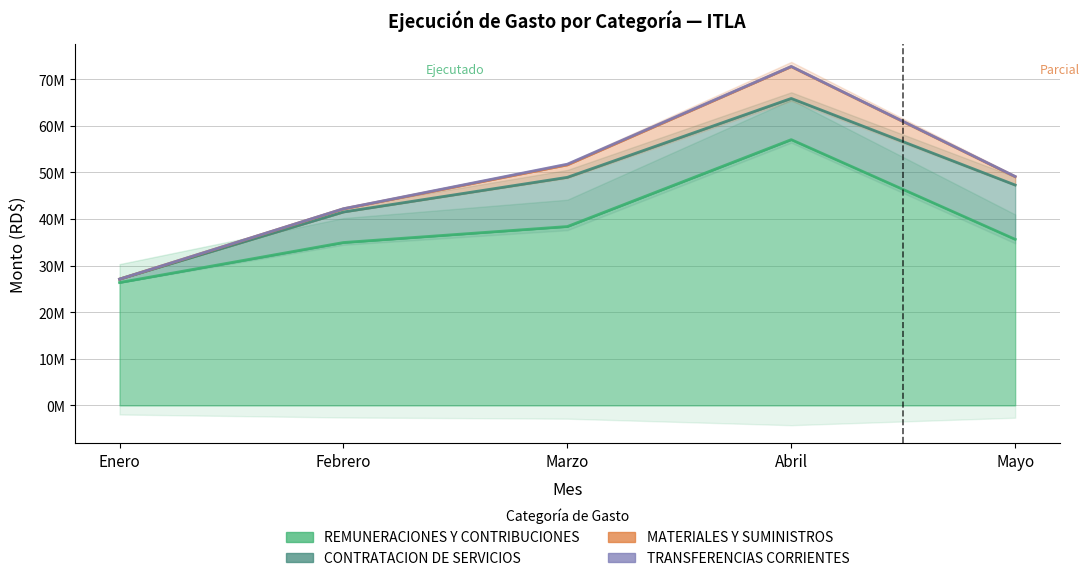

What is the average value of the REMUNERACIONES Y CONTRIBUCIONES series?

38463090.8